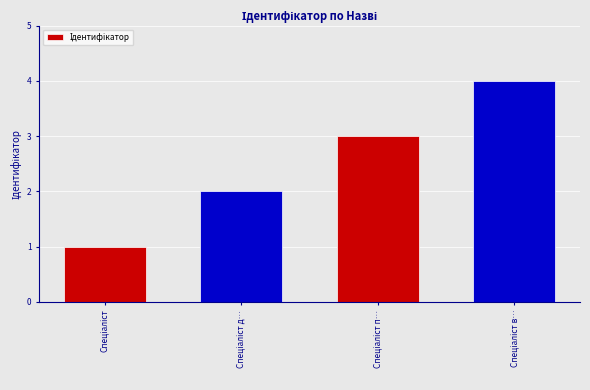

What is the greatest value displayed?

4